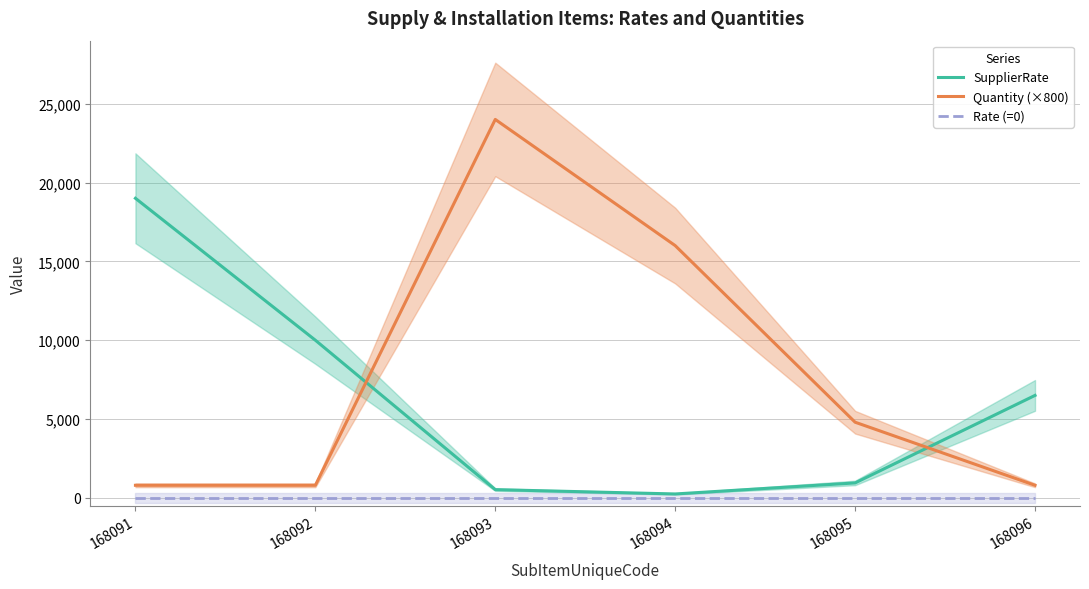

True or false: Rate (=0) and SupplierRate intersect in this chart.

False